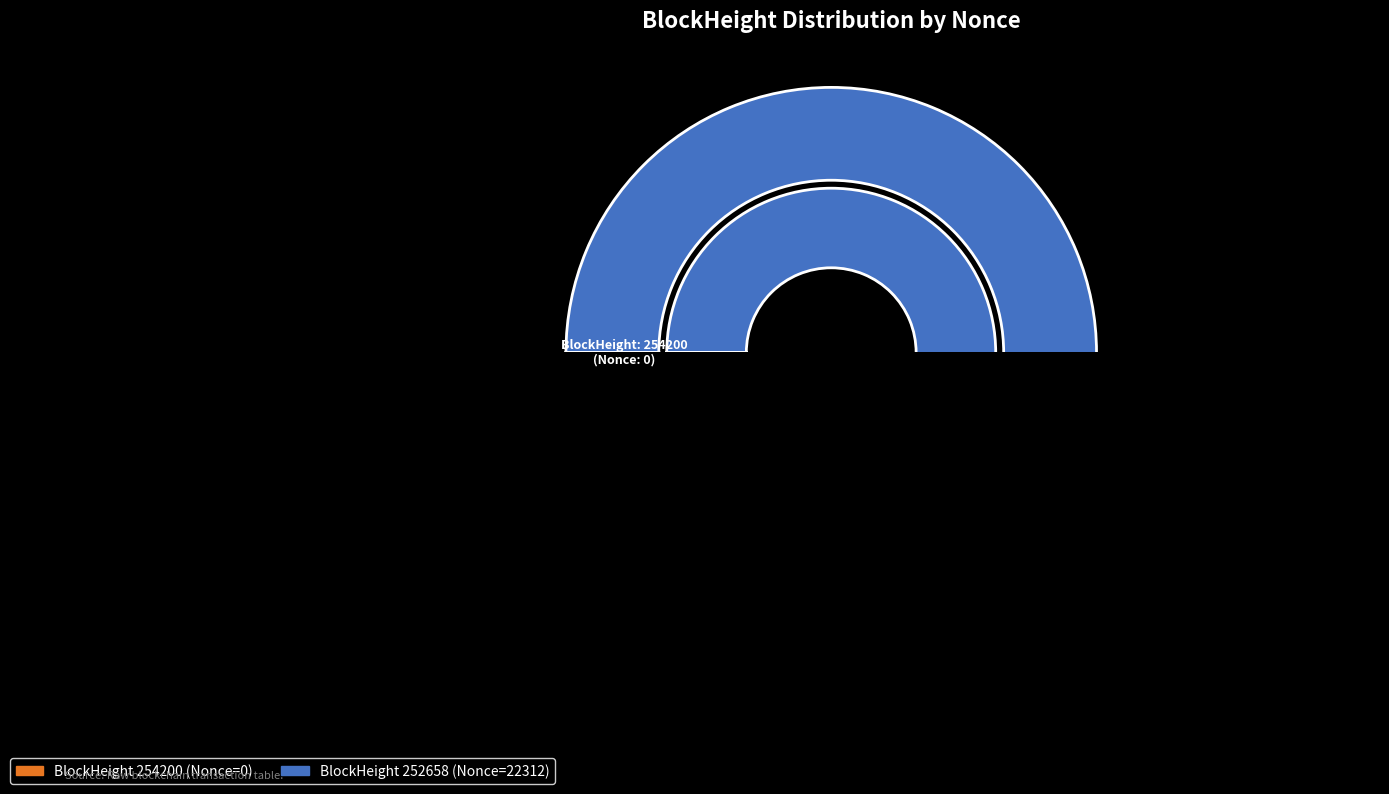

To the nearest percent, what is the difference between the 252658 and 254200 slice percentages?

100%